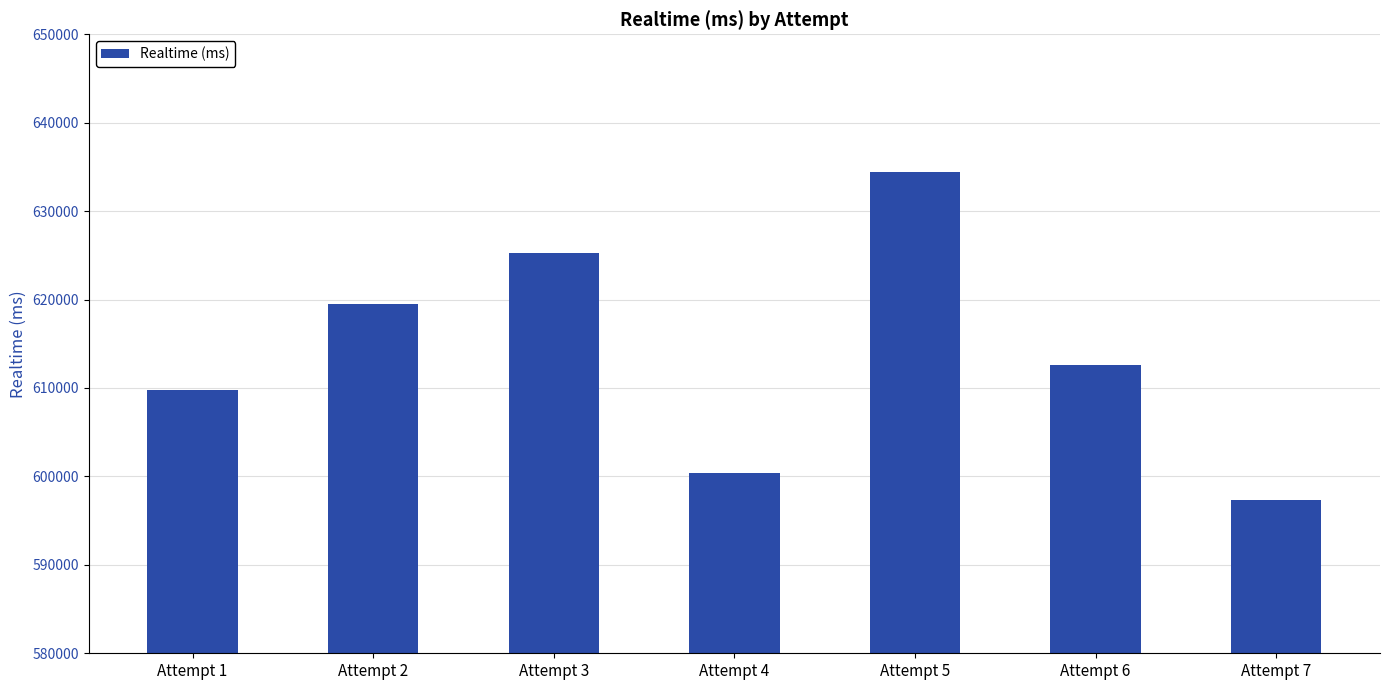

Which category has the lowest value across all series?

Attempt 7